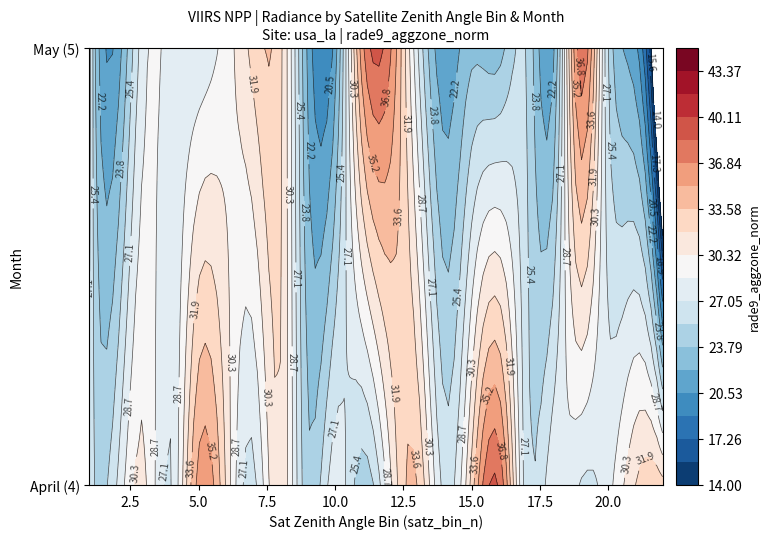

True or false: Month_4 has a value of 3 at 5.0.

False